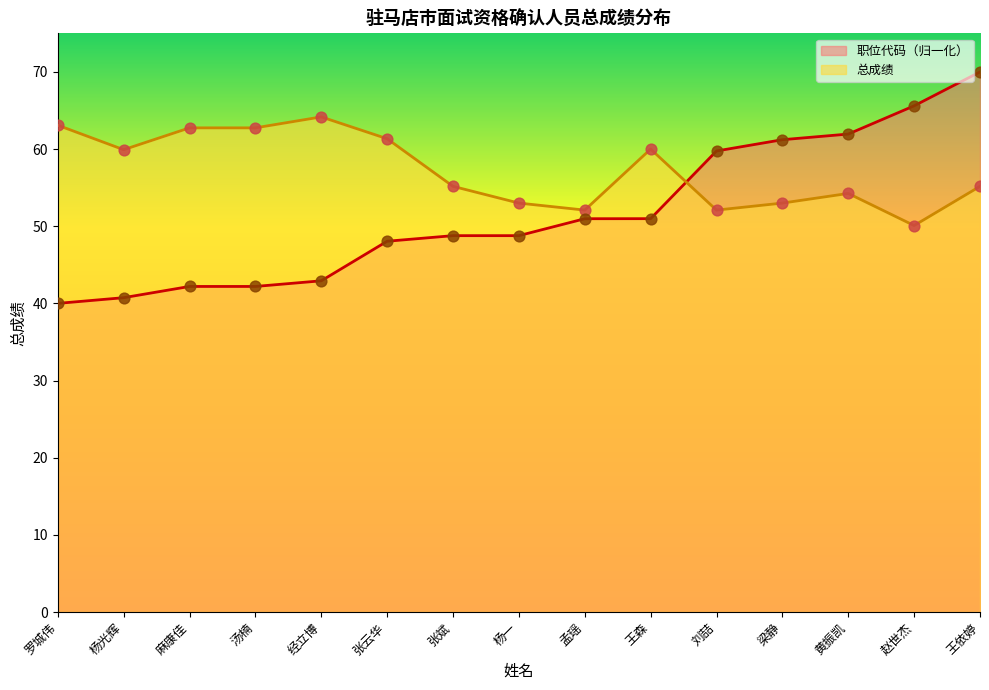

At how many categories does at least one series exceed 59?

12